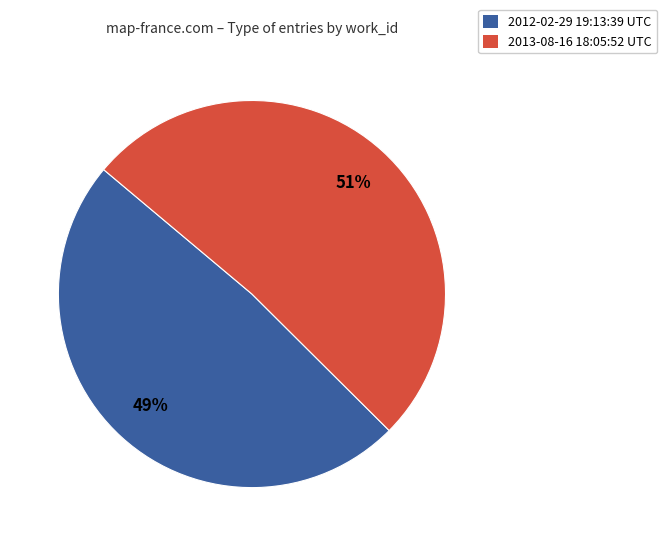

Does 2012-02-29 19:13:39 UTC represent more than half of the total?

No